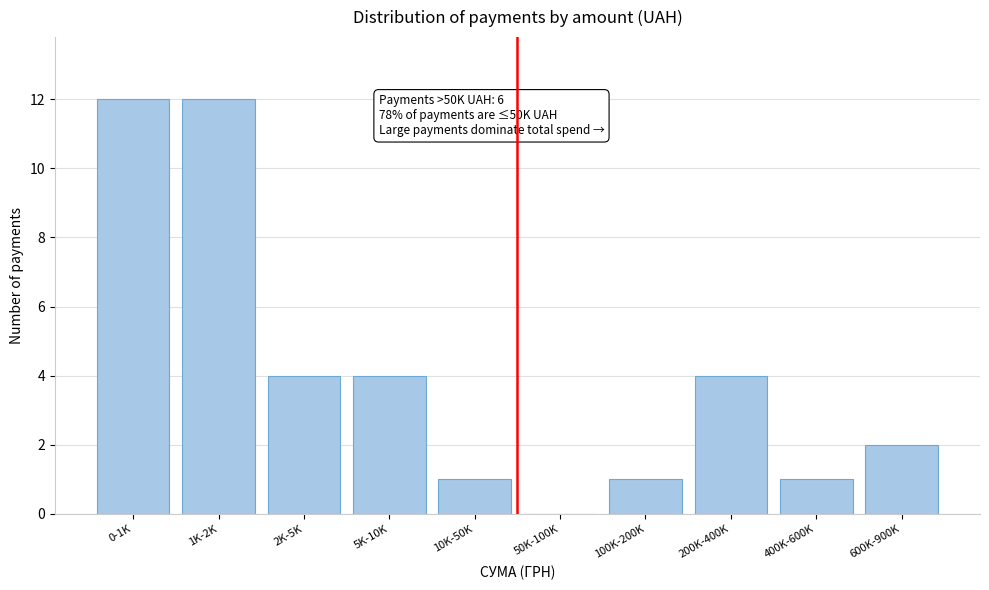

Reading left to right, extract all data points from this chart.

0-1K=12	1K-2K=12	2K-5K=4	5K-10K=4	10K-50K=1	50K-100K=0	100K-200K=1	200K-400K=4	400K-600K=1	600K-900K=2